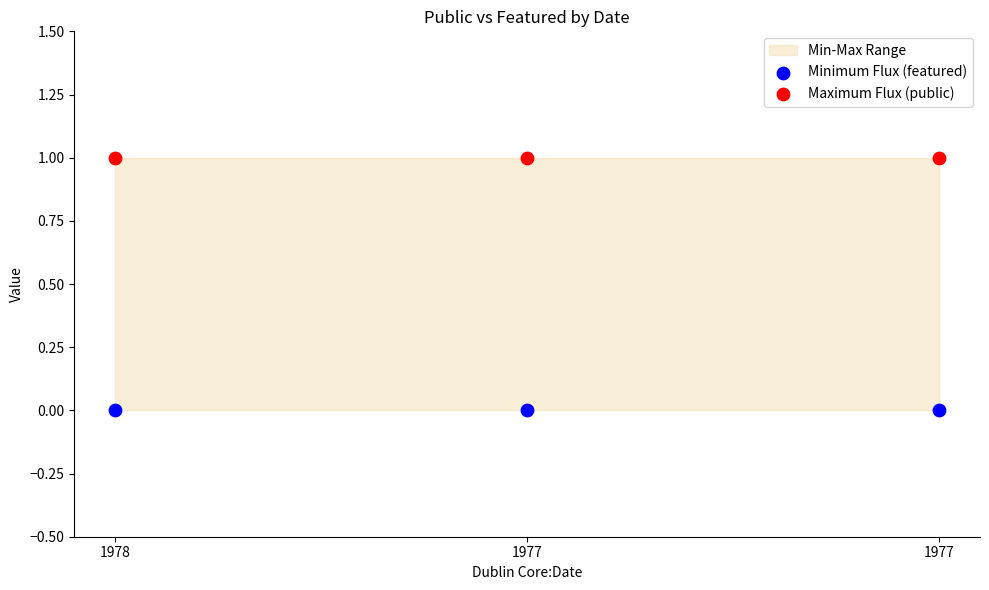

Which series reaches the minimum Y coordinate?

Minimum Flux (featured)